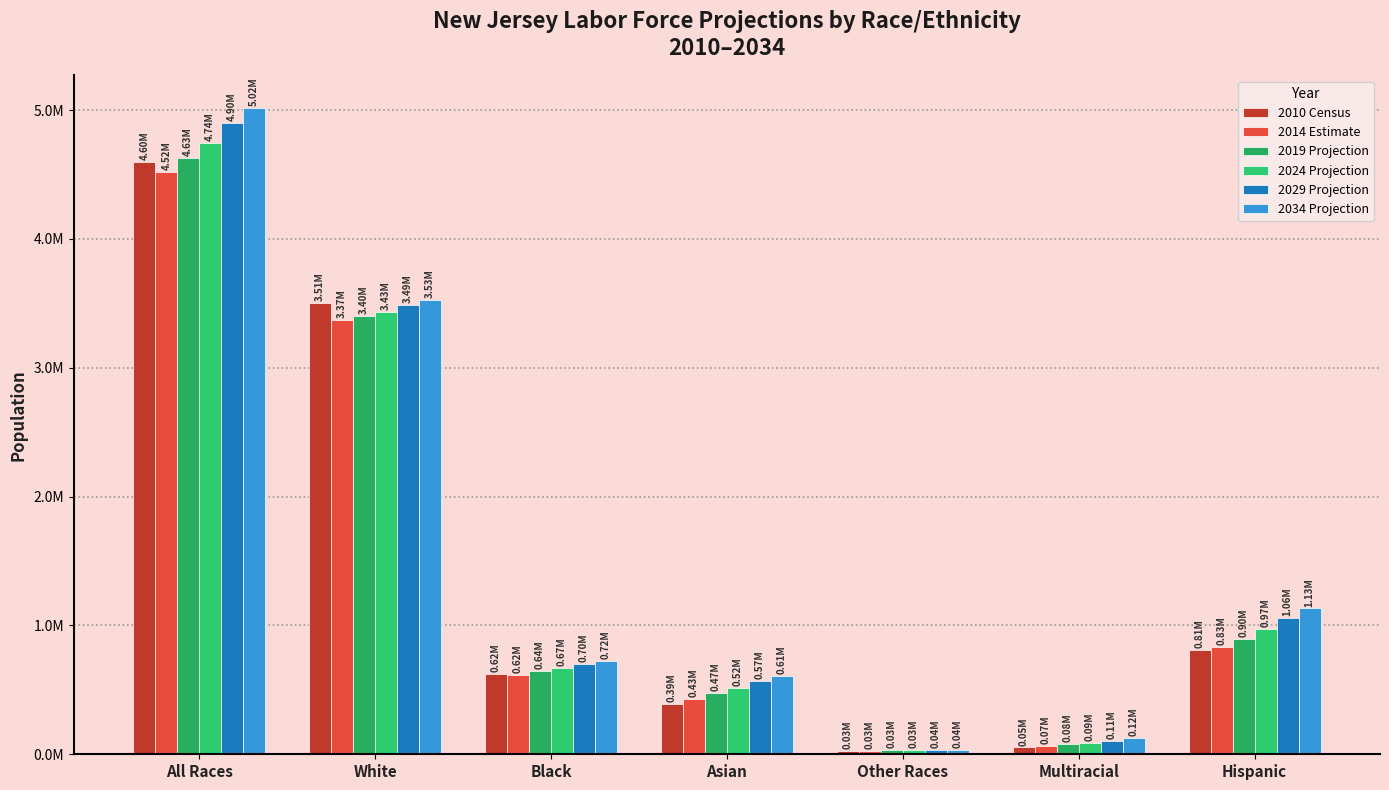

What is the approximate value of 2029 Projection at Multiracial, to the nearest 50?

106750